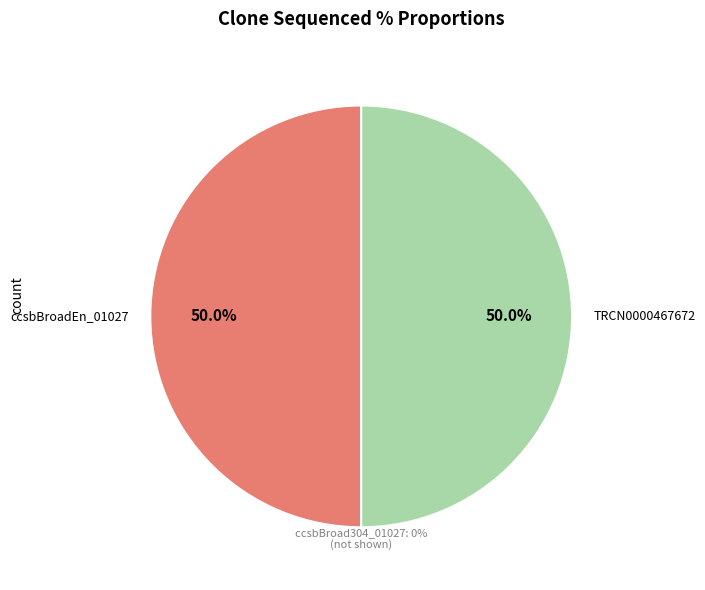

The ccsbBroadEn_01027 slice represents 56% of the pie. True or false?

False